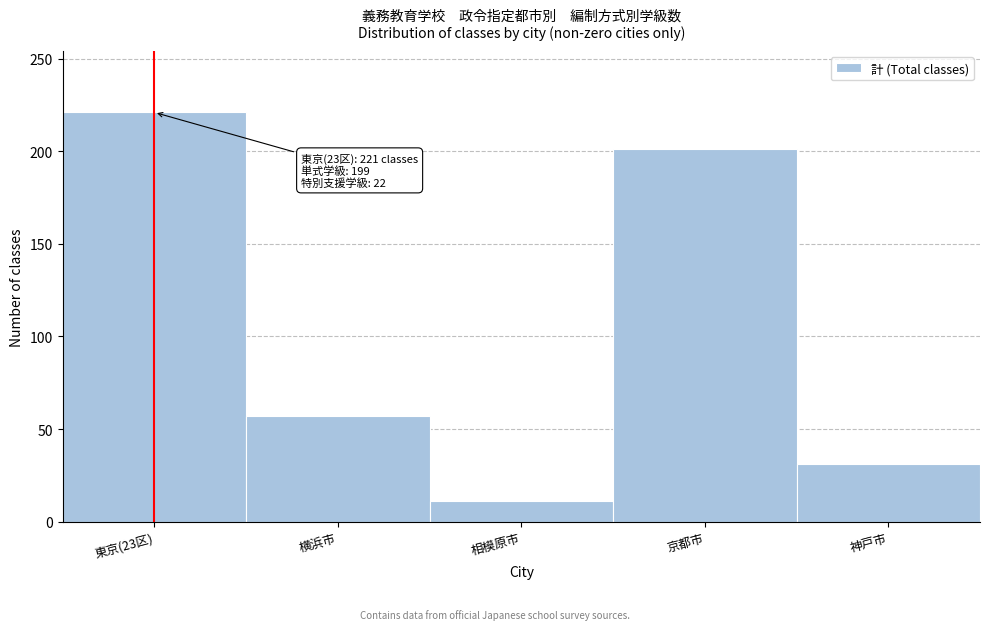

Reading left to right, list all the values displayed in this chart.

221	57	11	201	31